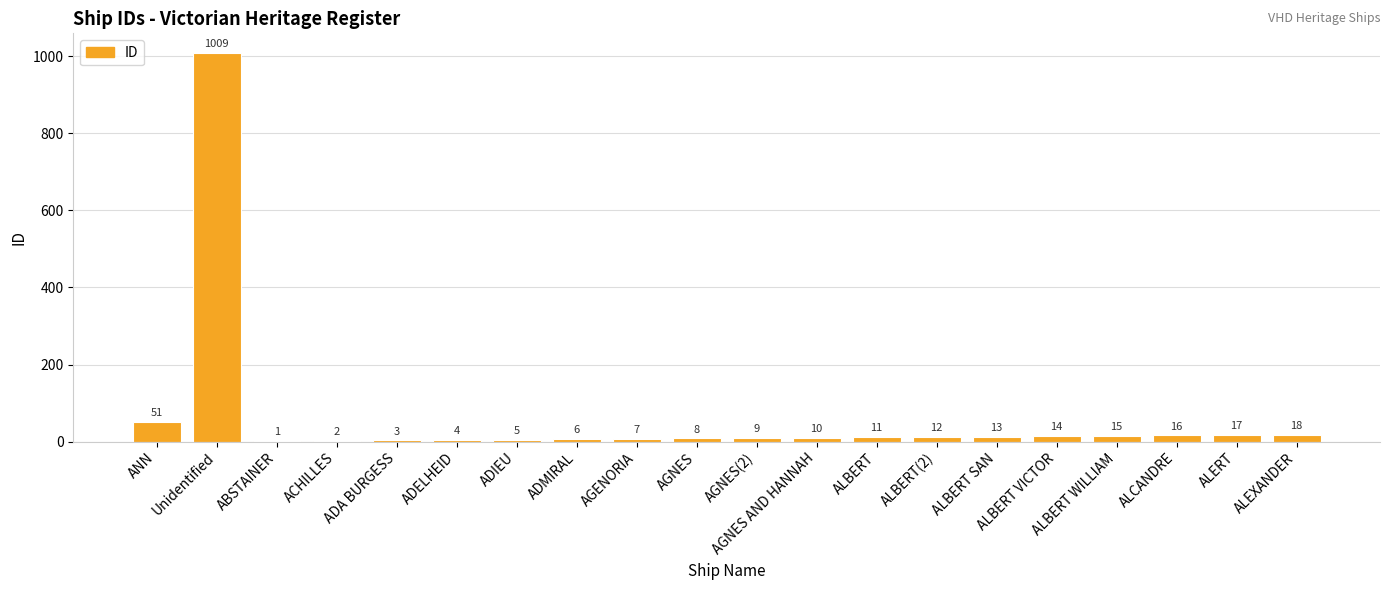

At which category does the chart reach its peak across all series?

Unidentified